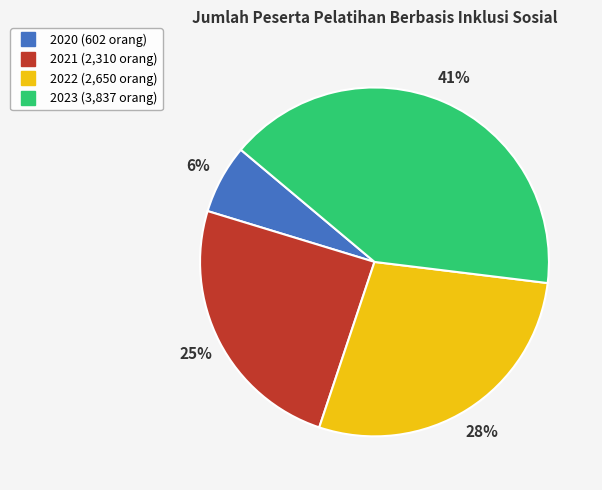

Is the sum of 2020 and 2023 greater than half?

No